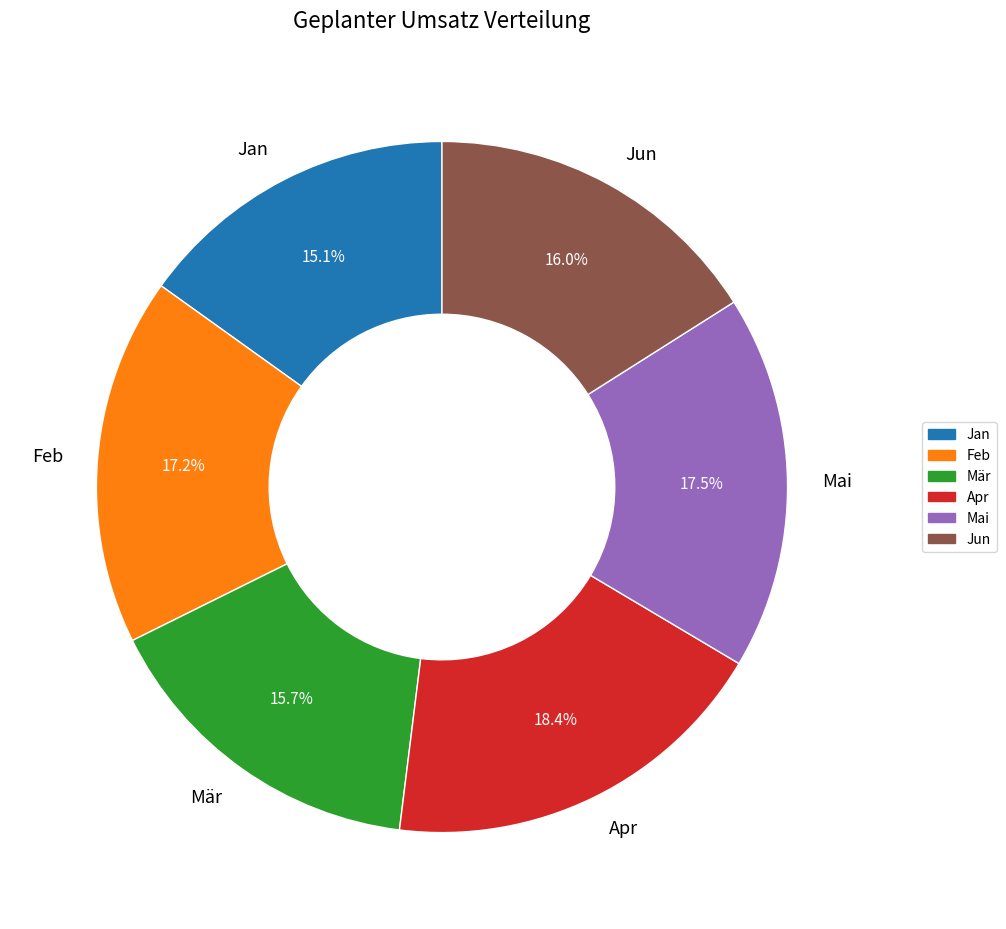

Which slice is the smallest?

Jan